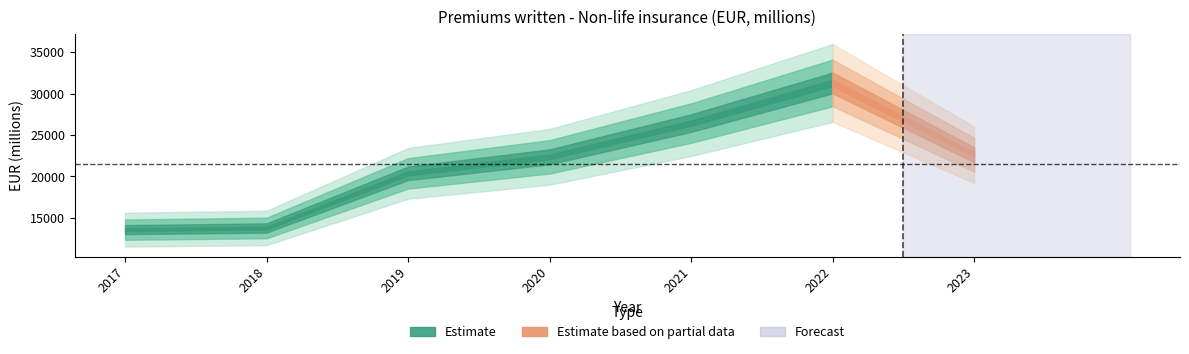

Between 2019 and 2023, which is larger?

2023